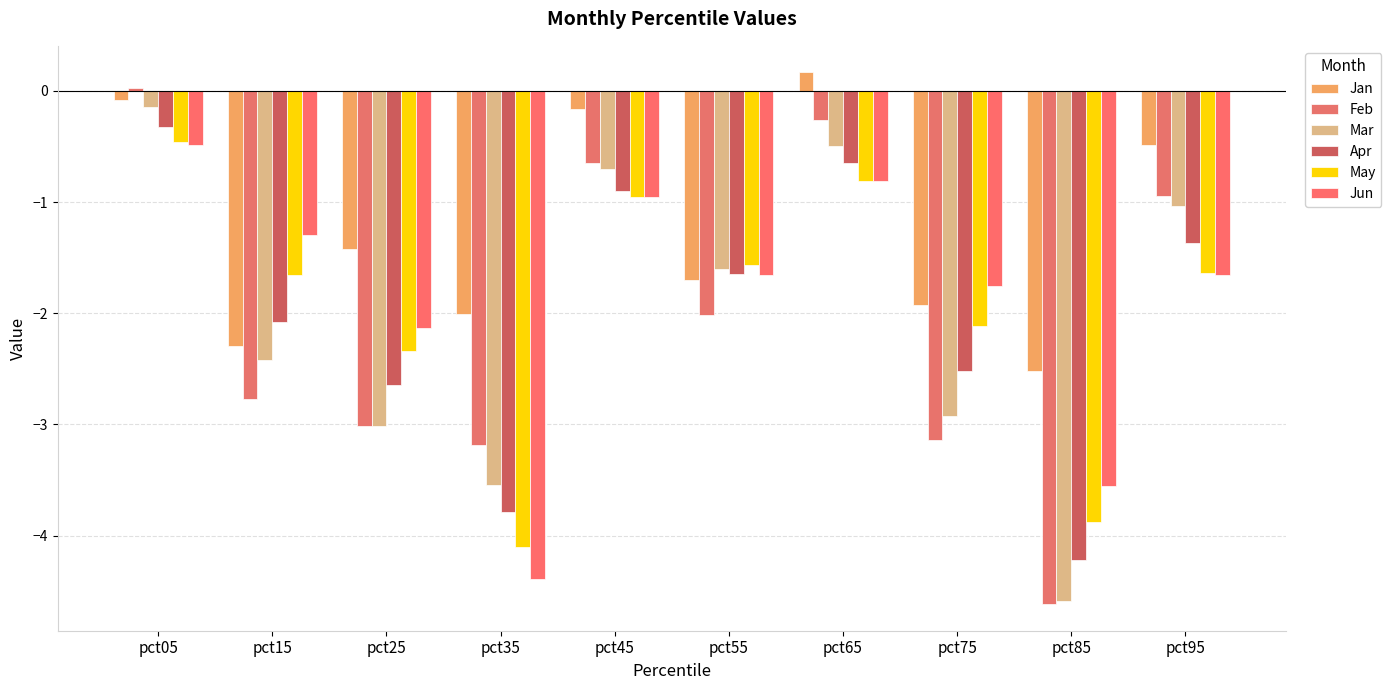

At which category does the chart reach its peak across all series?

pct65